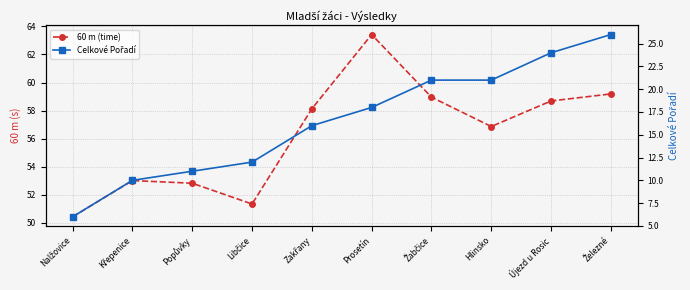

List the labels in order of Celkové Pořadí value, largest first.

Železné, Újezd u Rosic, Žabčice, Hlinsko, Prosetín, Zakřany, Libčice, Popůvky, Křepenice, Nalžovice